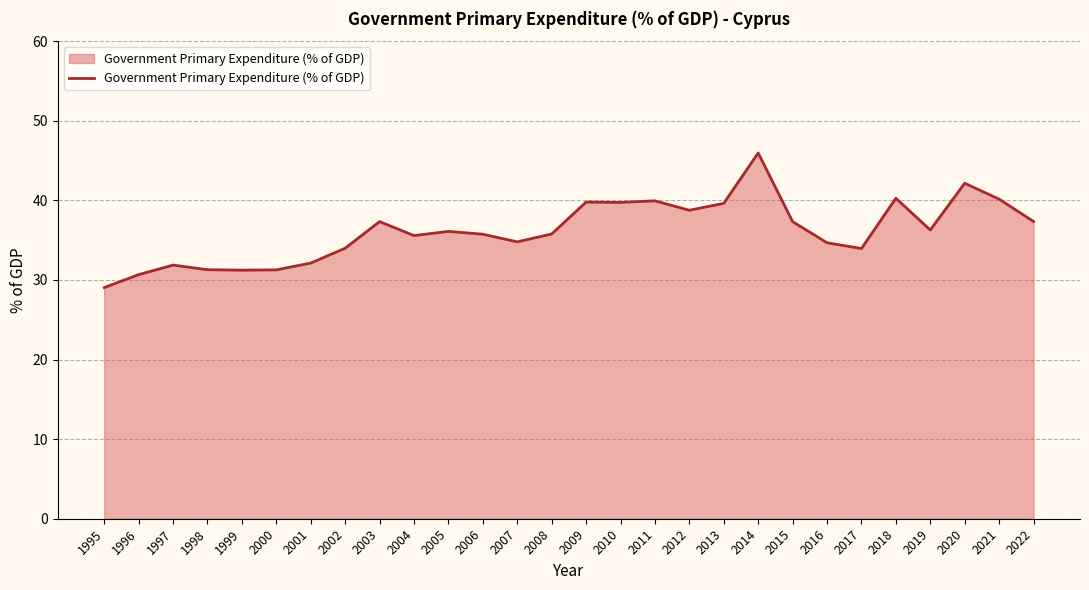

What is the difference between the values at 2007 and 1999?

3.6